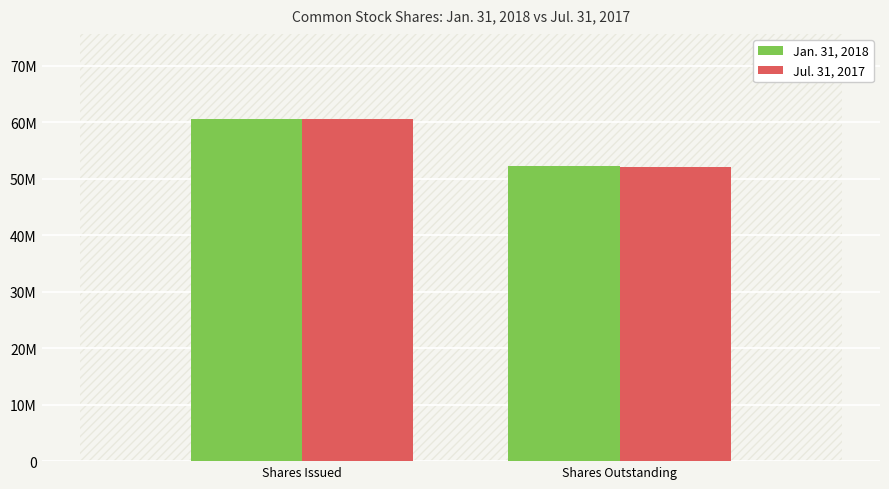

What are all the series names shown in the legend?

Jan. 31, 2018, Jul. 31, 2017